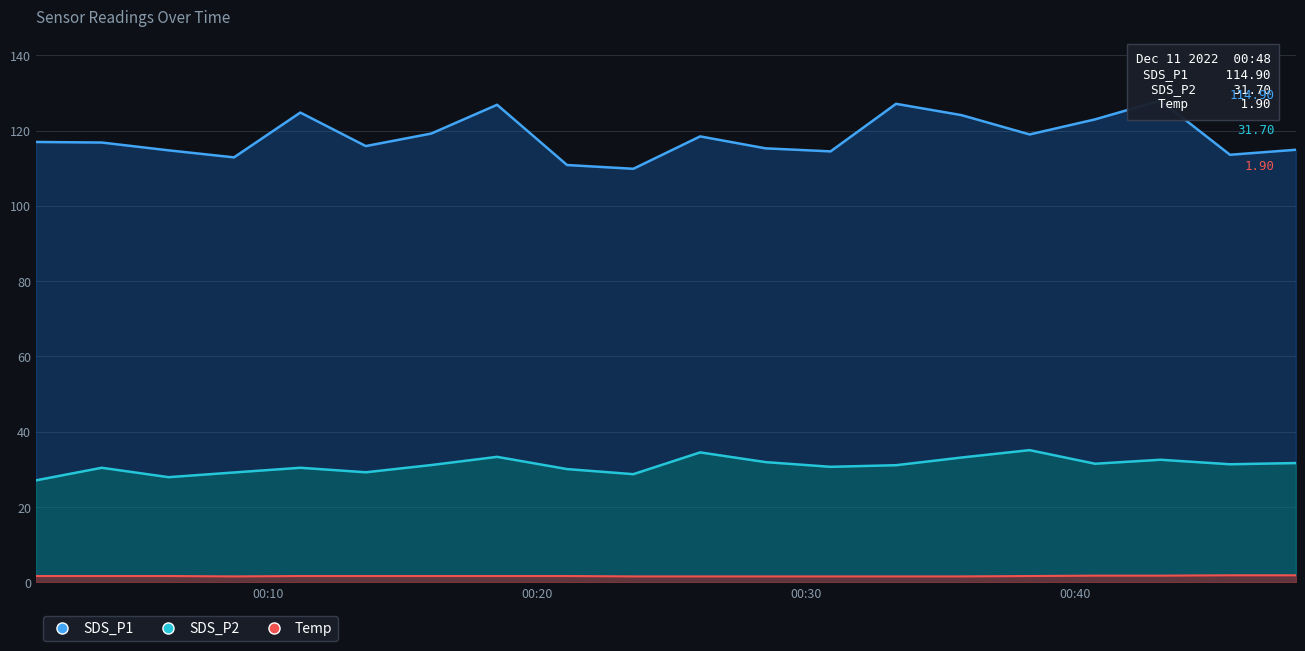

At which label does Temp reach its peak?

2022/12/11 00:45:45